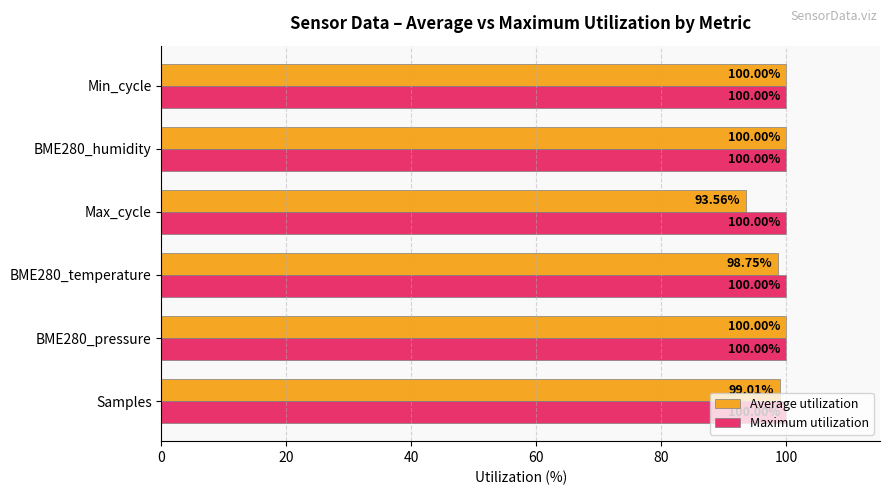

What is the sum of the Maximum utilization values at BME280_pressure and Max_cycle?

200.0